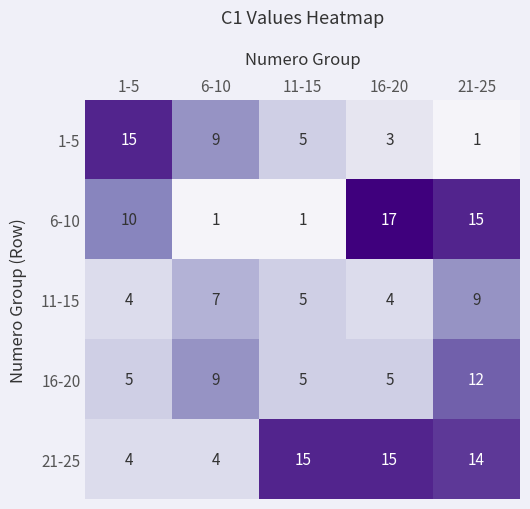

Rank the series at 16-20 from highest to lowest value.

6-10, 21-25, 16-20, 11-15, 1-5